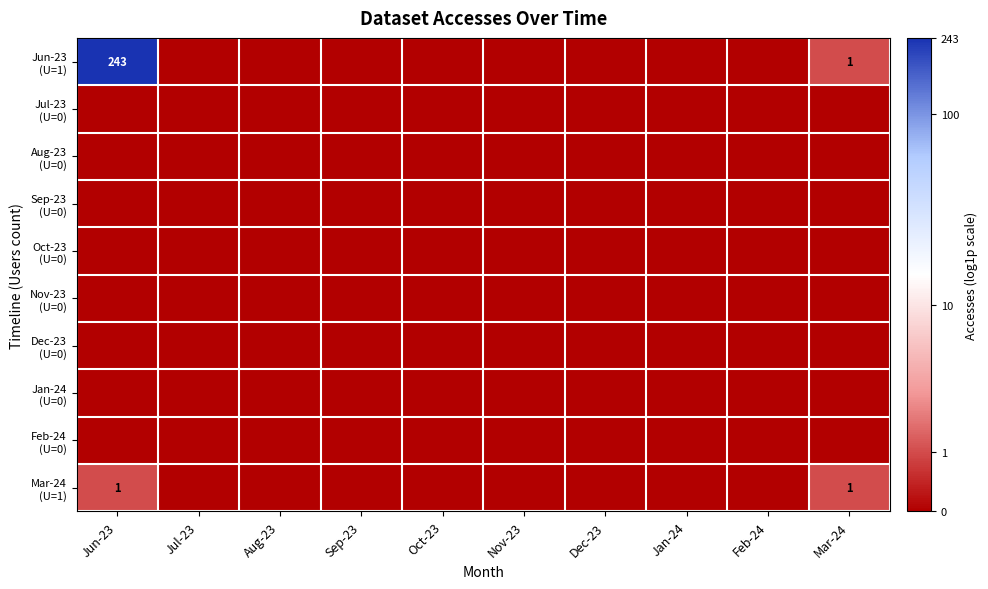

Between Dec-23 and Aug-23, which is larger?

Dec-23